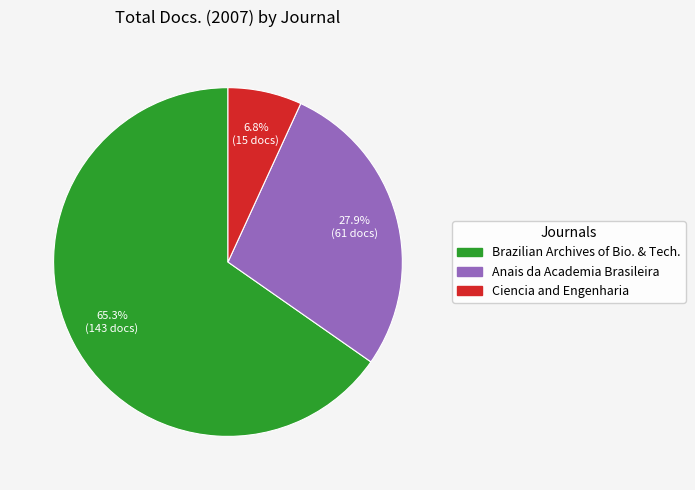

How many slices are in this pie chart?

3